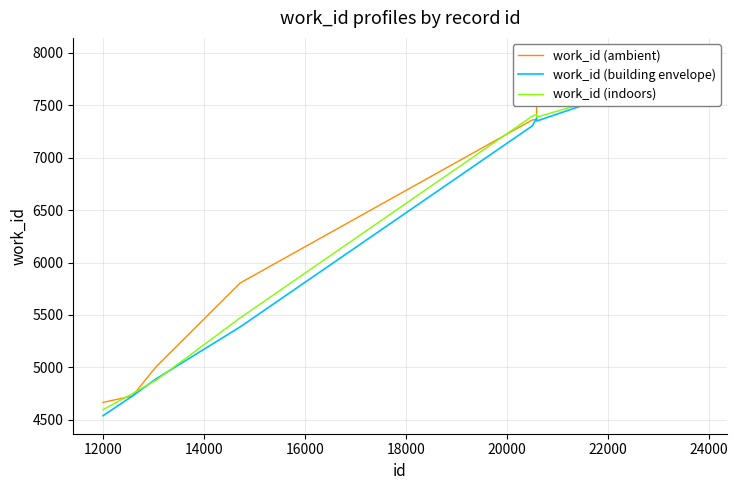

The value of work_id (indoors) at 22000 is 7388.0. True or false?

True